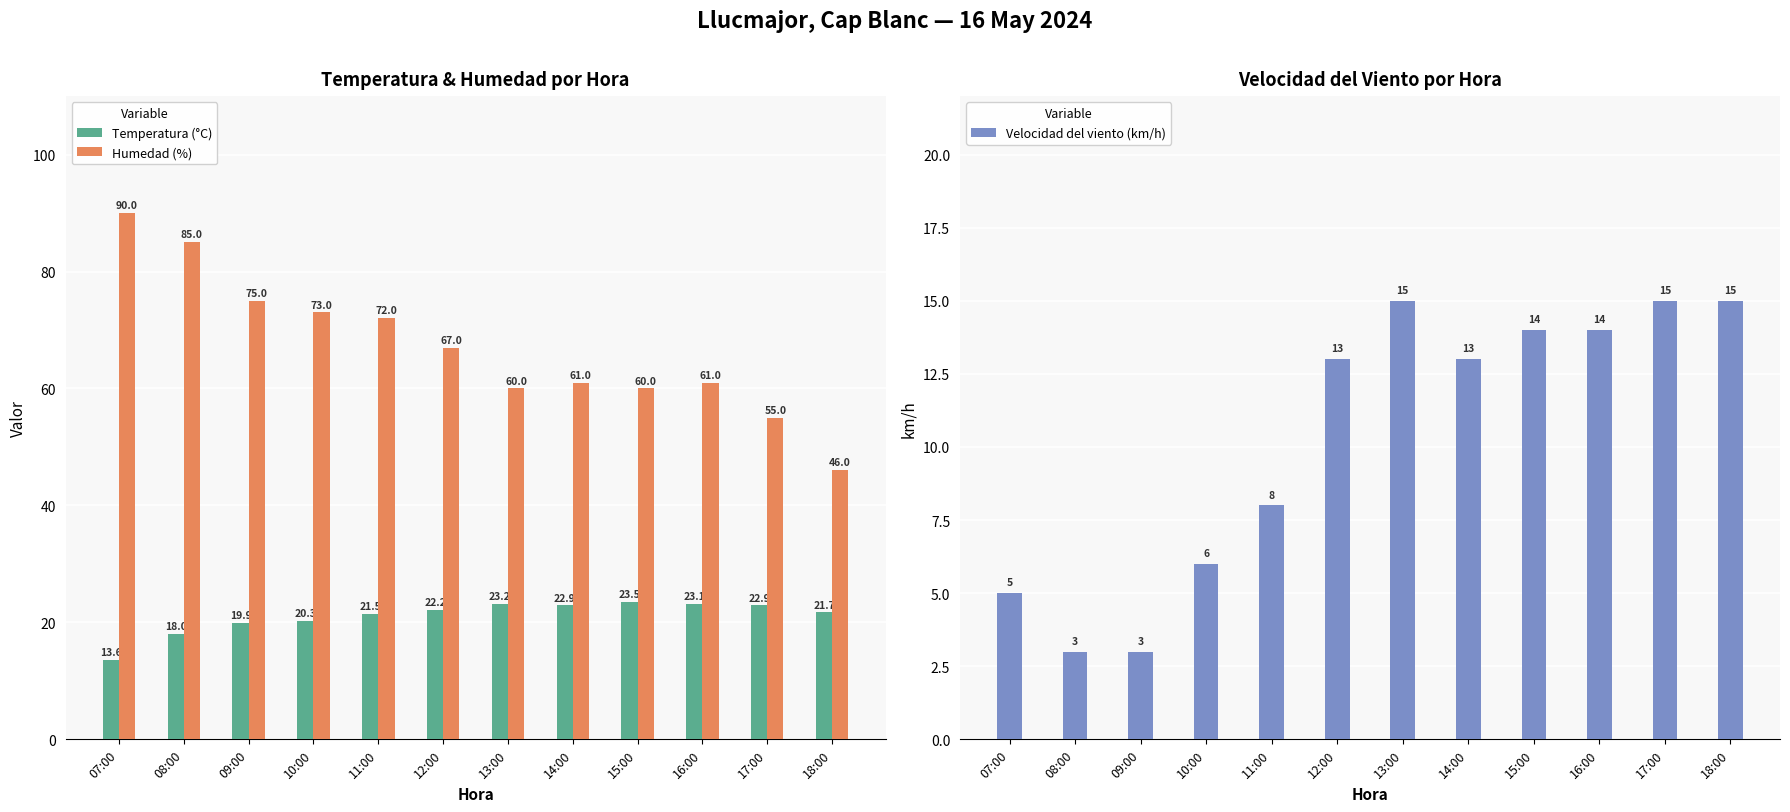

At which label is Humedad (%) closest to 68?

12:00